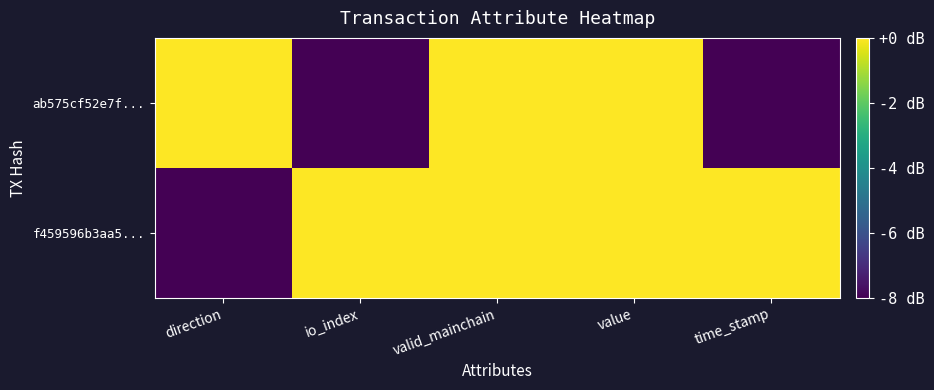

What is the spread (max minus min) of values at time_stamp?

8